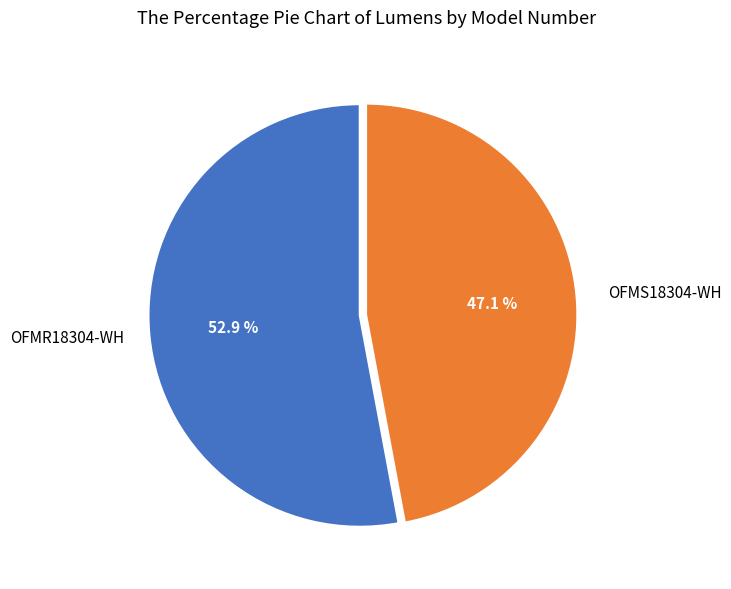

Is there any slice that represents more than half of the pie?

Yes